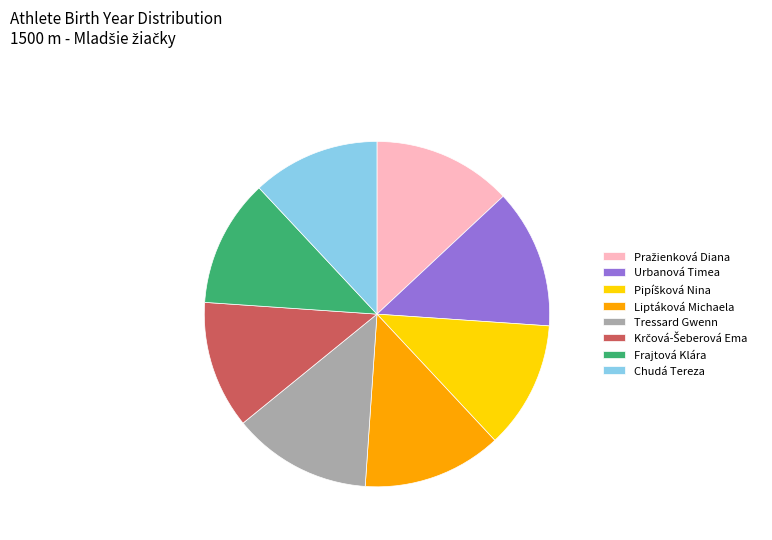

The Tressard Gwenn slice represents 13% of the pie. True or false?

True